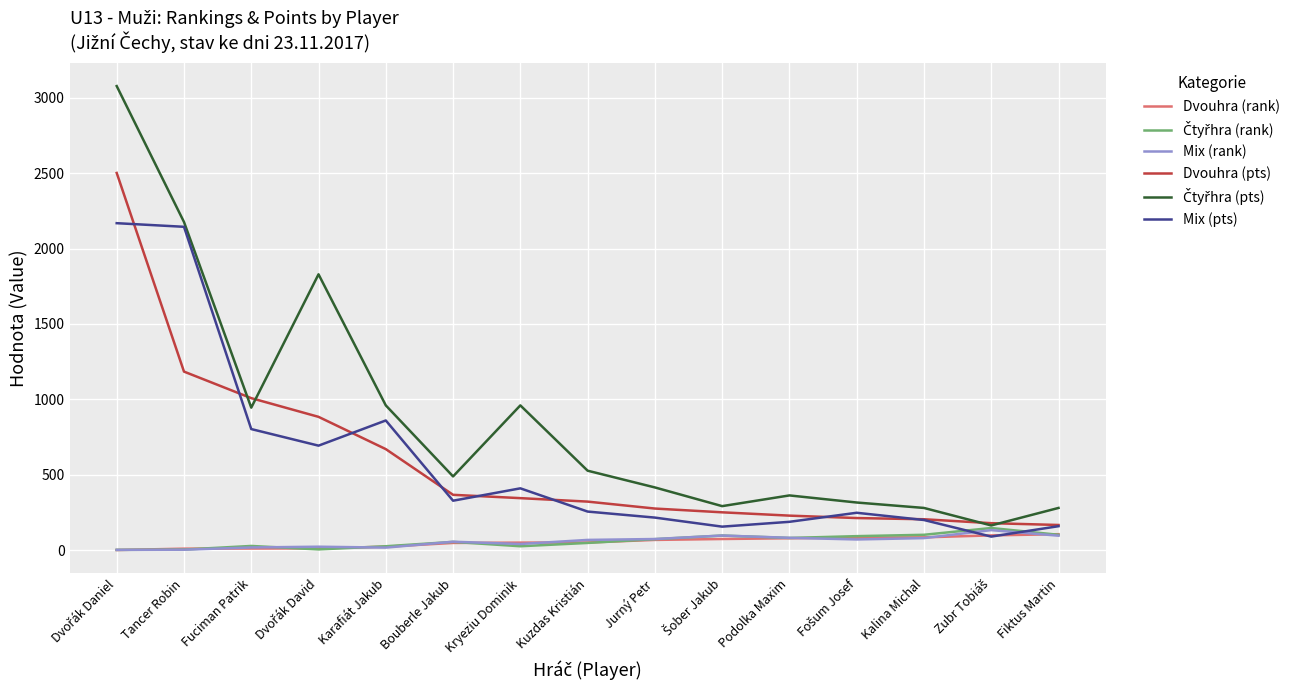

Is it true that Mix (pts) equals 256 at Kuzdas Kristián?

True